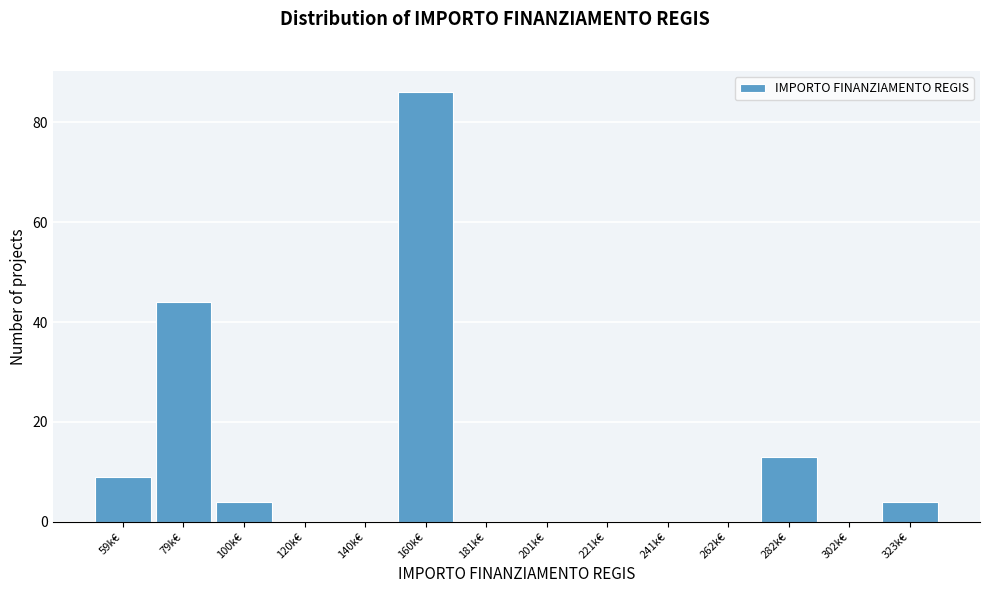

Reading left to right, transcribe all the data shown in this chart.

59k€=9	79k€=44	100k€=4	120k€=0	140k€=0	160k€=86	181k€=0	201k€=0	221k€=0	241k€=0	262k€=0	282k€=13	302k€=0	323k€=4